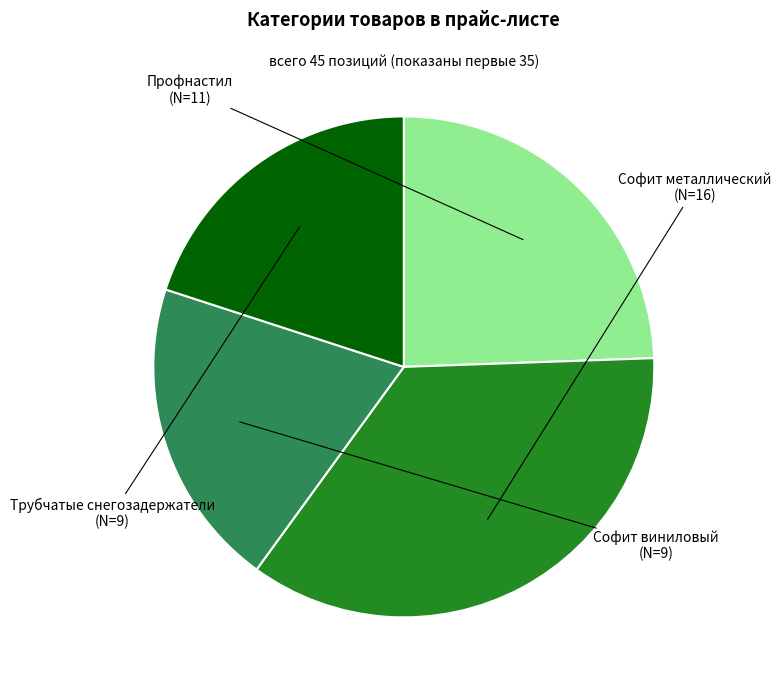

Does Профнастил represent more than half of the total?

No